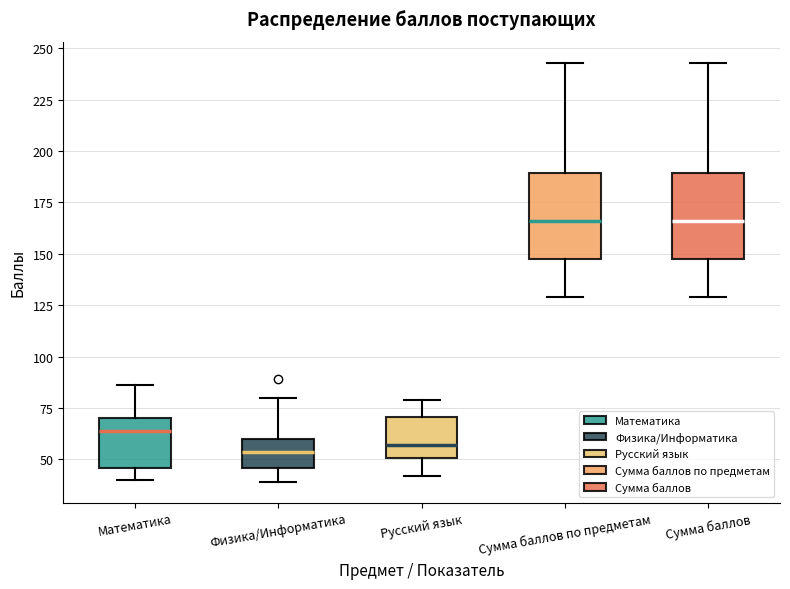

Where is the upper edge of the box for Сумма баллов по предметам on the y-axis? The values are not printed on the chart, so give them approximately, as read against the axis.

190